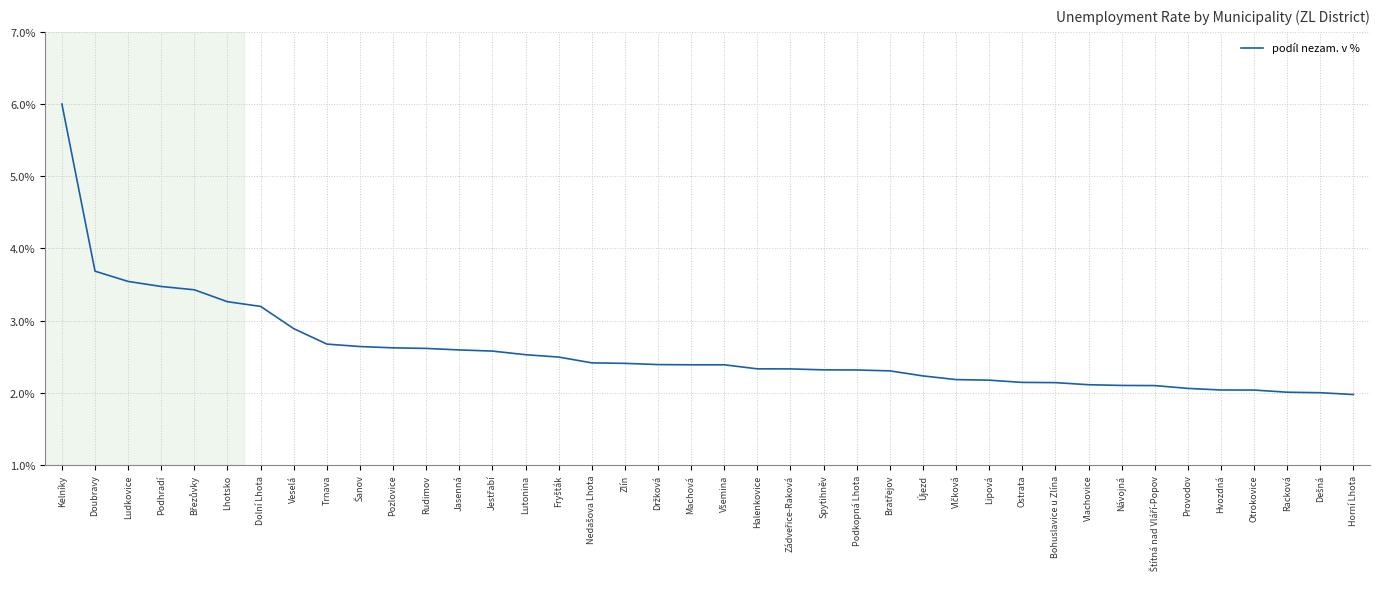

What is the difference between the maximum and minimum values?

4.0